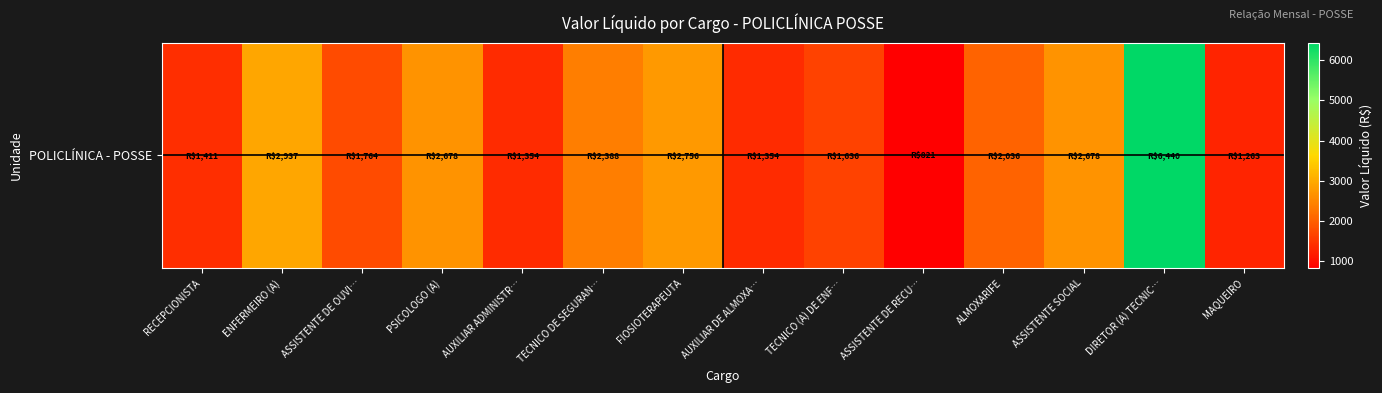

The value at MAQUEIRO is 2062.0. True or false?

False